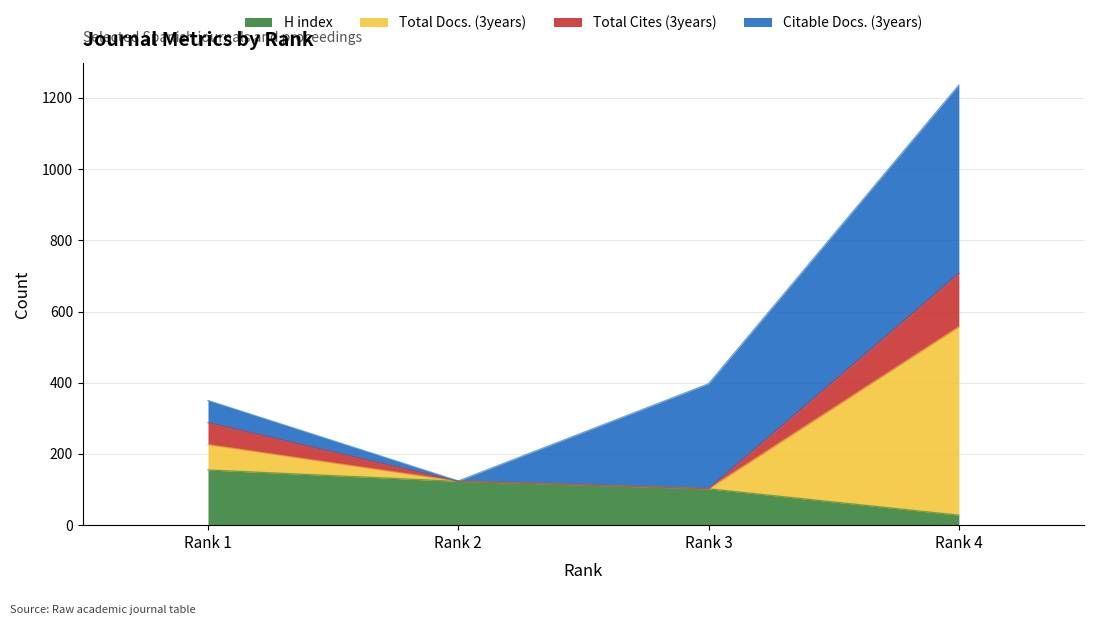

Which category has the lowest value in the H index series?

Rank 4